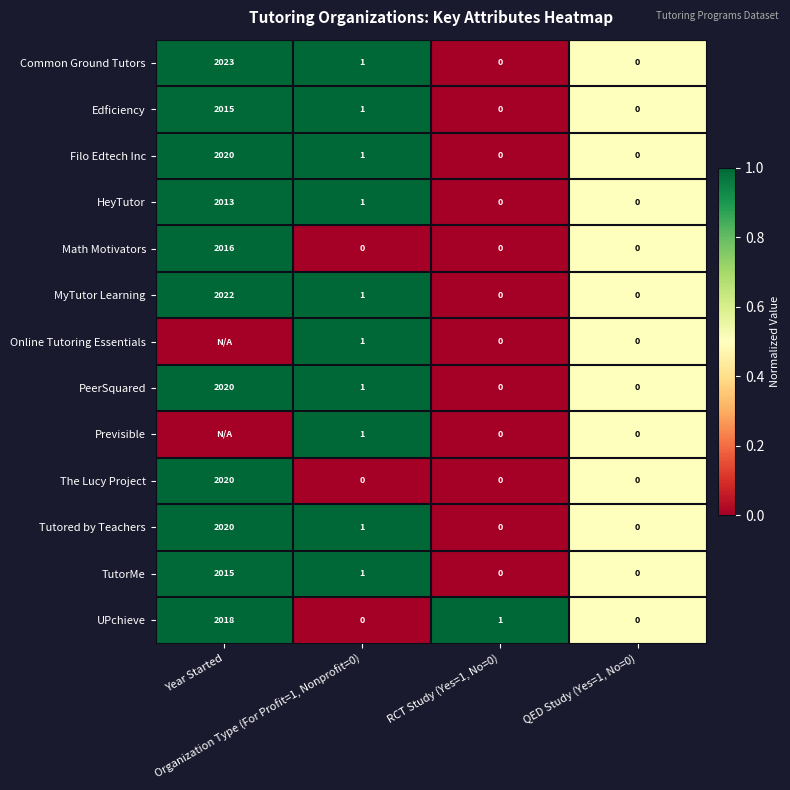

What is the highest value of the Common Ground Tutors series?

2023